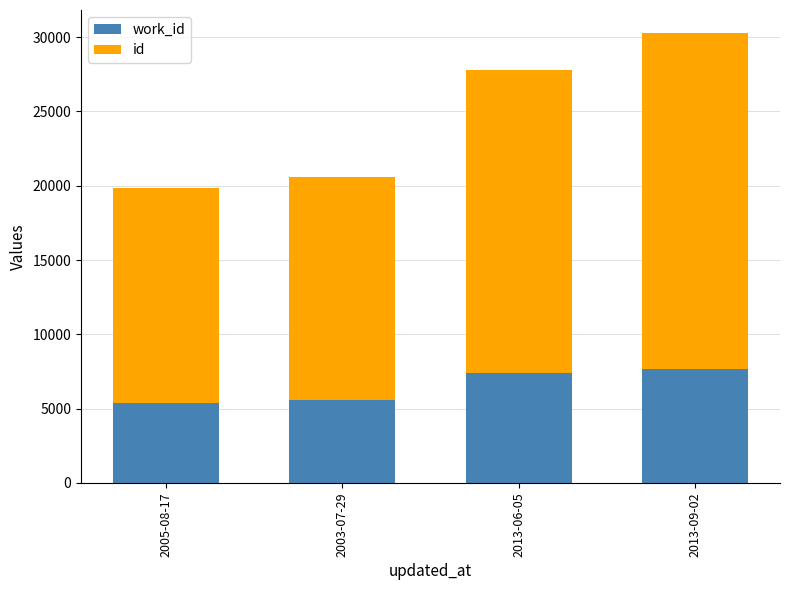

What is the total value across all series at 2005-08-17?

19856